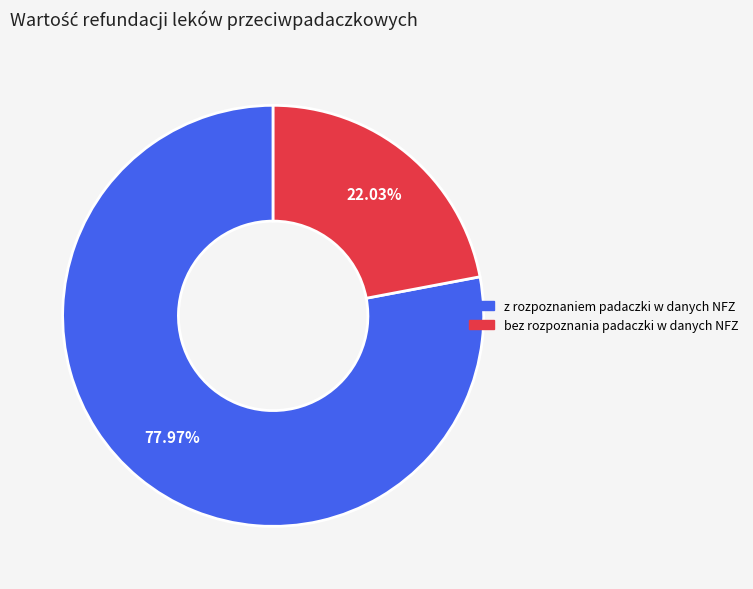

How many slices are in this pie chart?

2